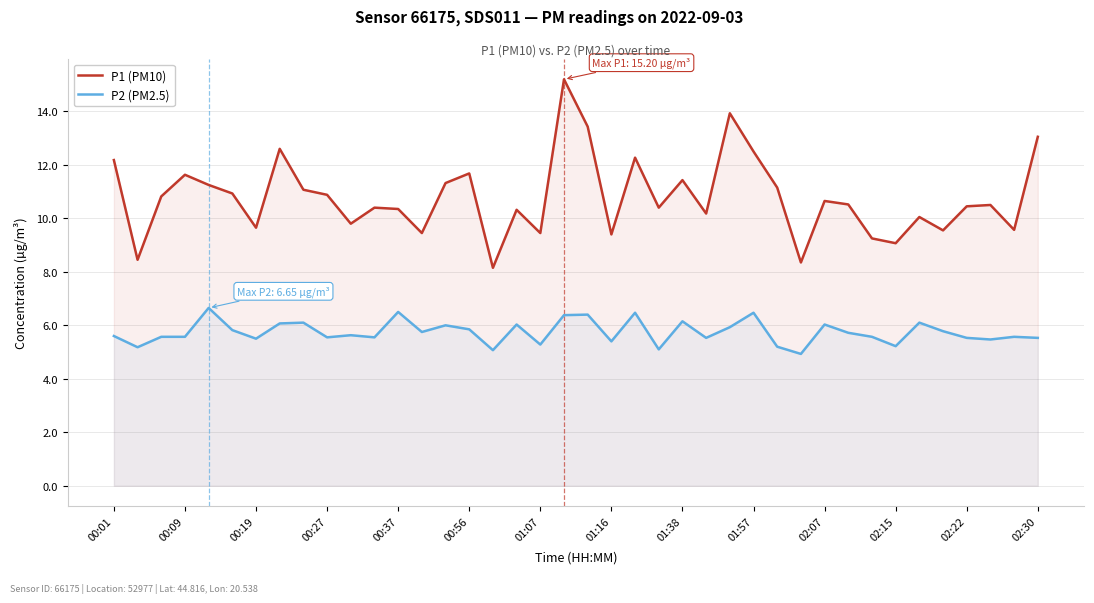

True or false: P2 (PM2.5) and P1 (PM10) intersect in this chart.

False